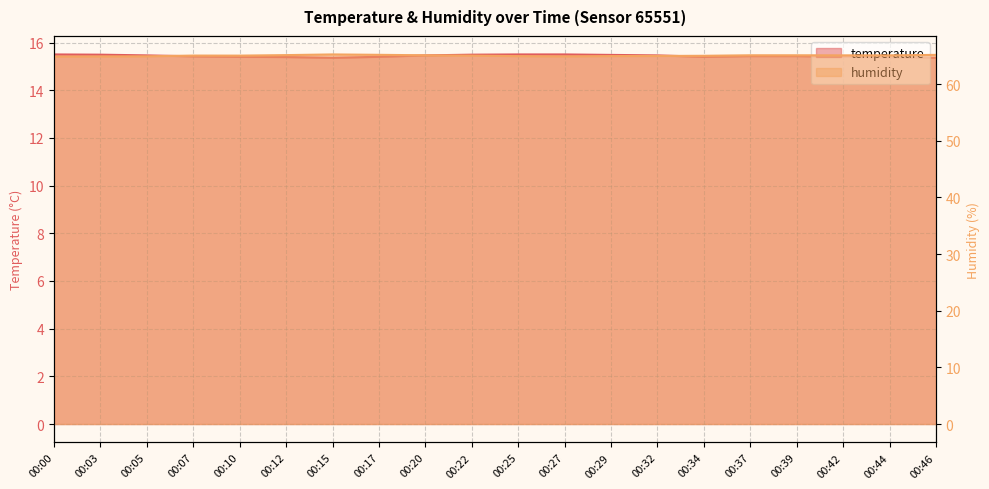

Reading right to left, list all the values displayed in this chart.

temperature: 00:46=15.4	00:44=15.4	00:42=15.4	00:39=15.4	00:37=15.4	00:34=15.4	00:32=15.5	00:29=15.5	00:27=15.5	00:25=15.5	00:22=15.5	00:20=15.5	00:17=15.4	00:15=15.4	00:12=15.4	00:10=15.4	00:07=15.4	00:05=15.5	00:03=15.5	00:00=15.5
humidity: 00:46=65.1	00:44=65.1	00:42=65.1	00:39=65.1	00:37=65.1	00:34=65.0	00:32=65.0	00:29=64.9	00:27=64.9	00:25=64.9	00:22=65.0	00:20=65.1	00:17=65.2	00:15=65.2	00:12=65.1	00:10=65.0	00:07=65.0	00:05=64.9	00:03=64.9	00:00=64.8